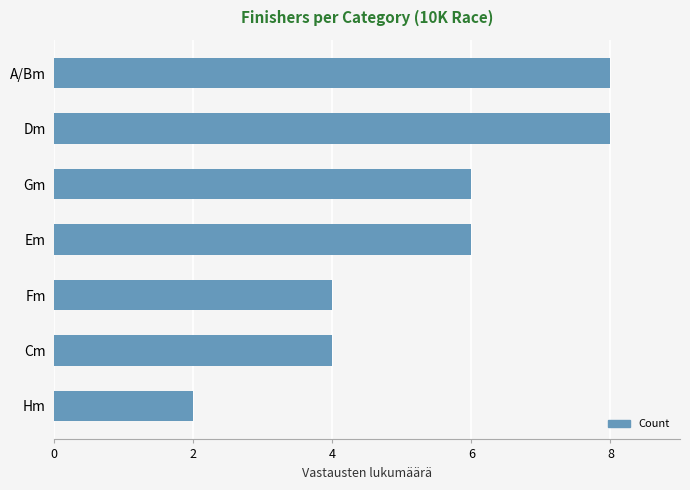

What is the difference between the second highest and second lowest values?

4